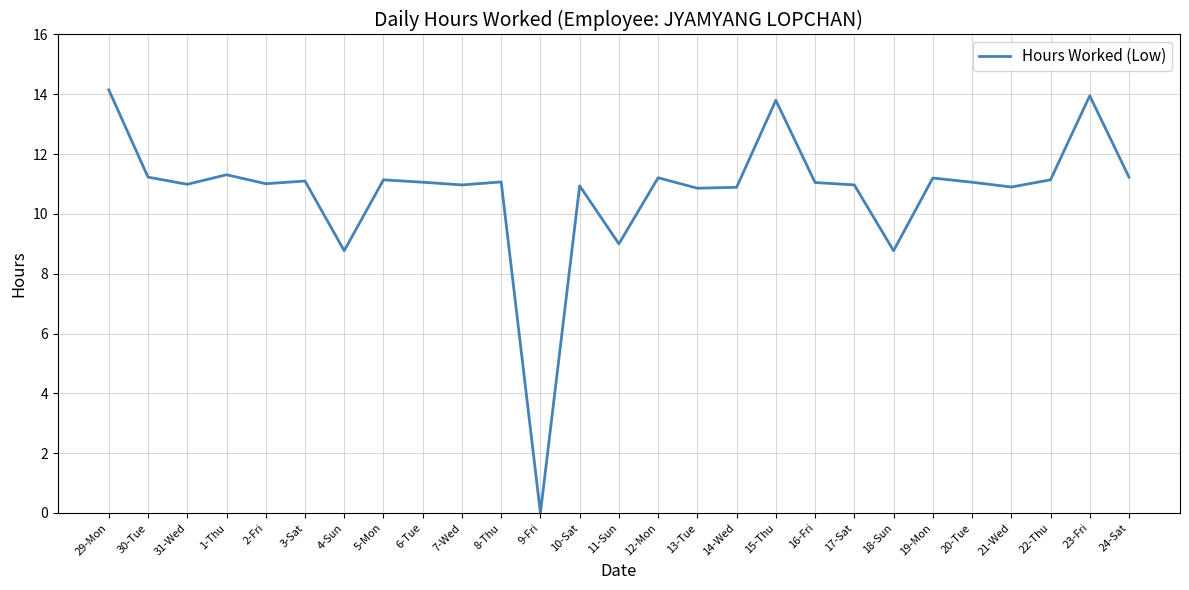

Read the value at 29-Mon.

14.2